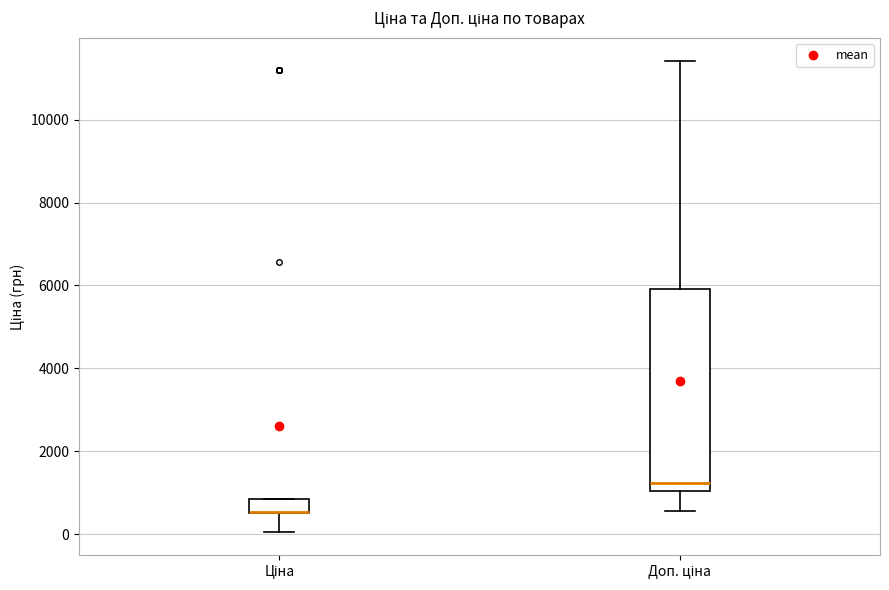

Where does the lower whisker of the box for Ціна end on the y-axis? The values are not printed on the chart, so give them approximately, as read against the axis.

0